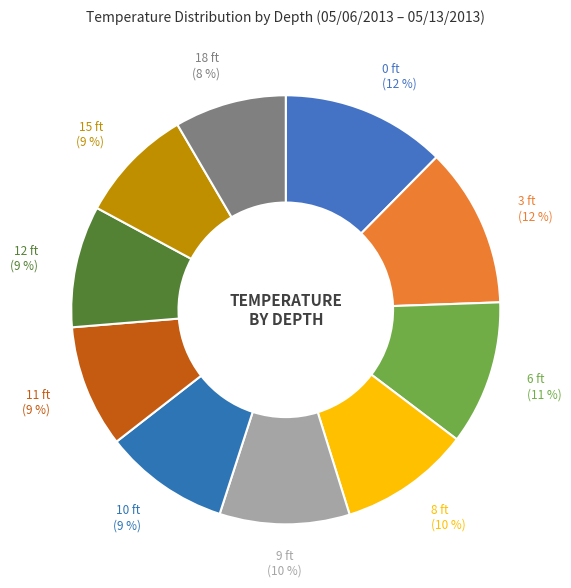

How many segments does this pie chart have?

10